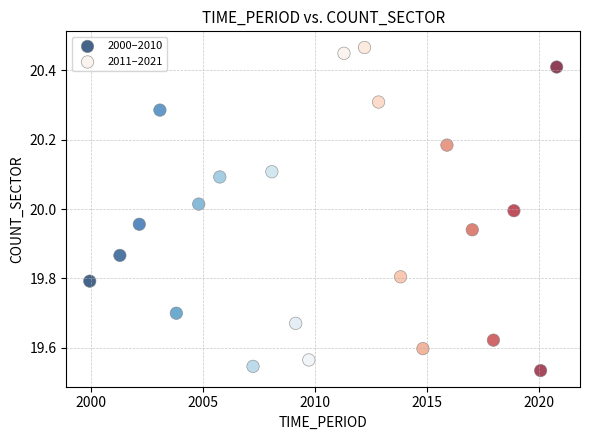

Which series contains the highest Y value?

2011–2021